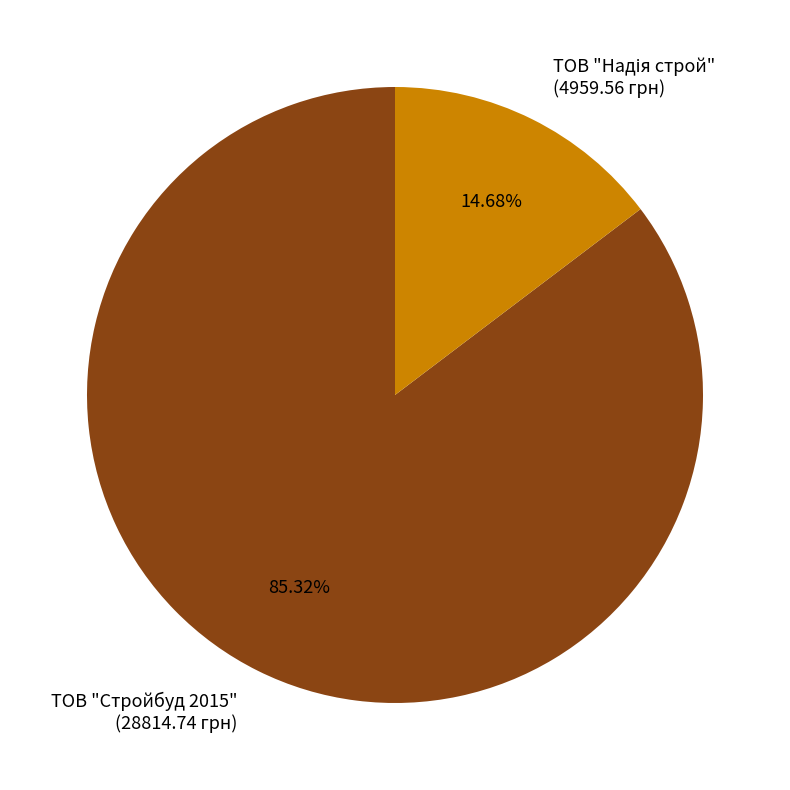

To the nearest percent, what is the average slice percentage?

50%